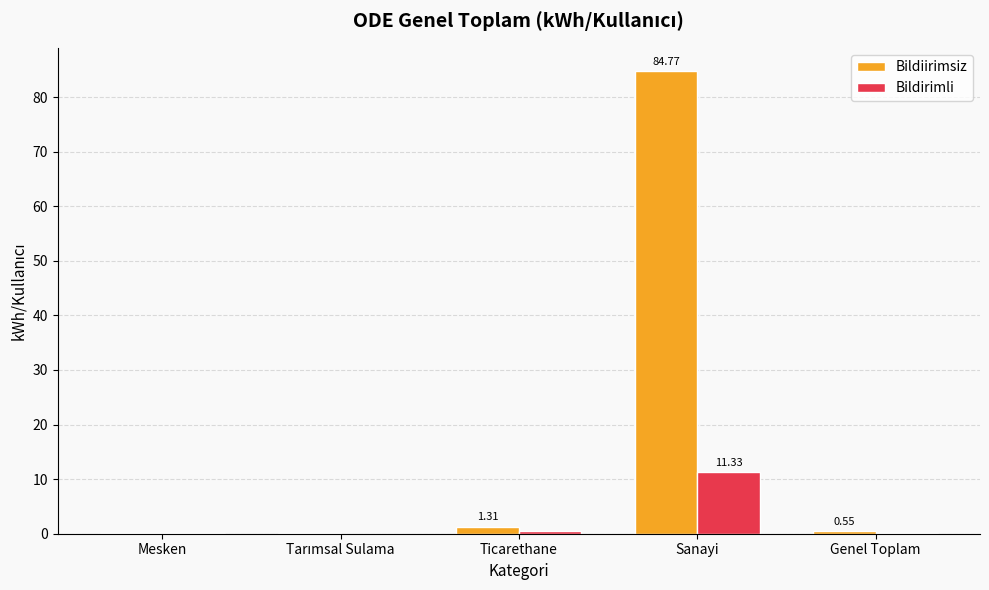

At which category is the sum across all series the highest?

Sanayi